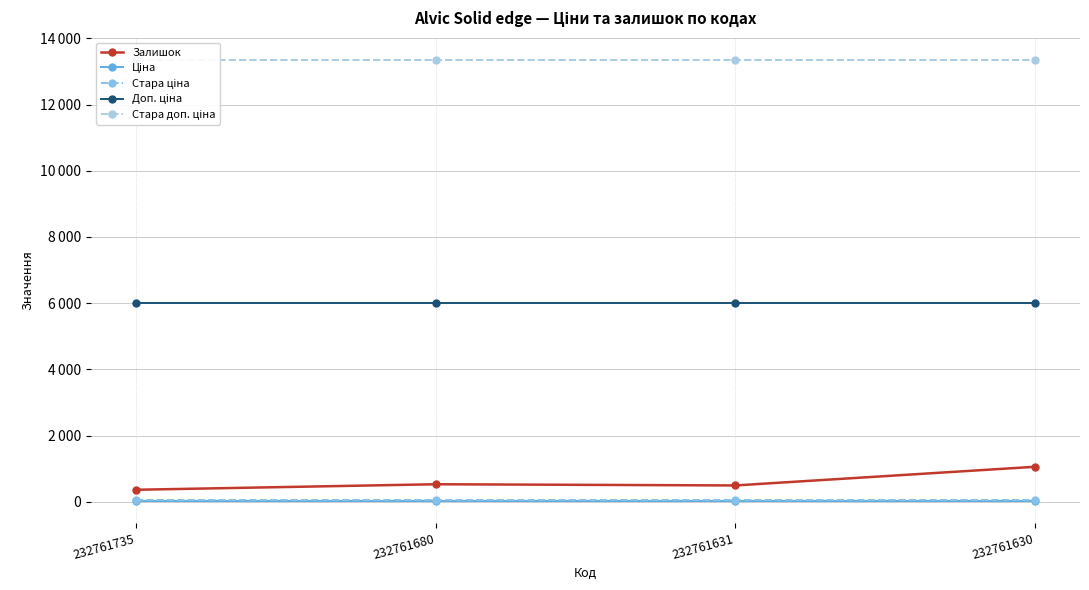

Which category has the highest value in the Ціна series?

232761735